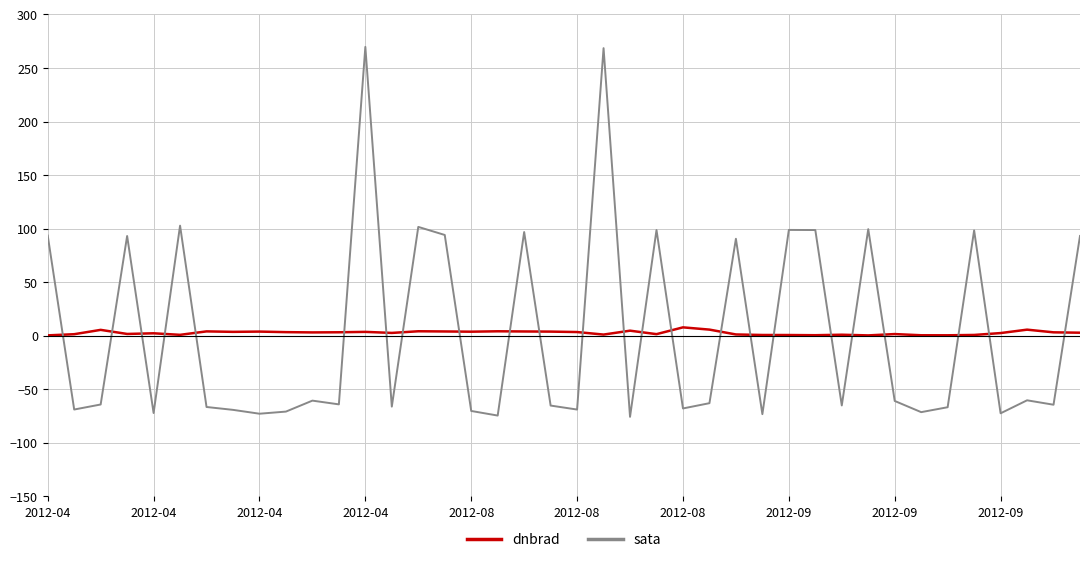

Which series has the widest spread of values?

sata